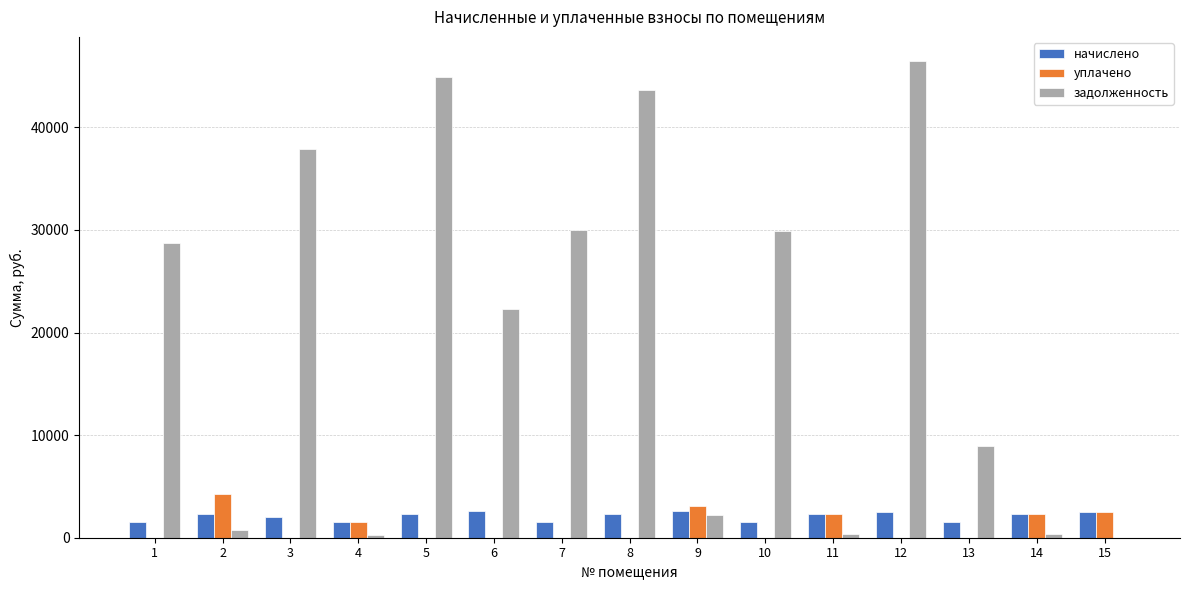

The value of уплачено at 7 is 0.0. True or false?

True